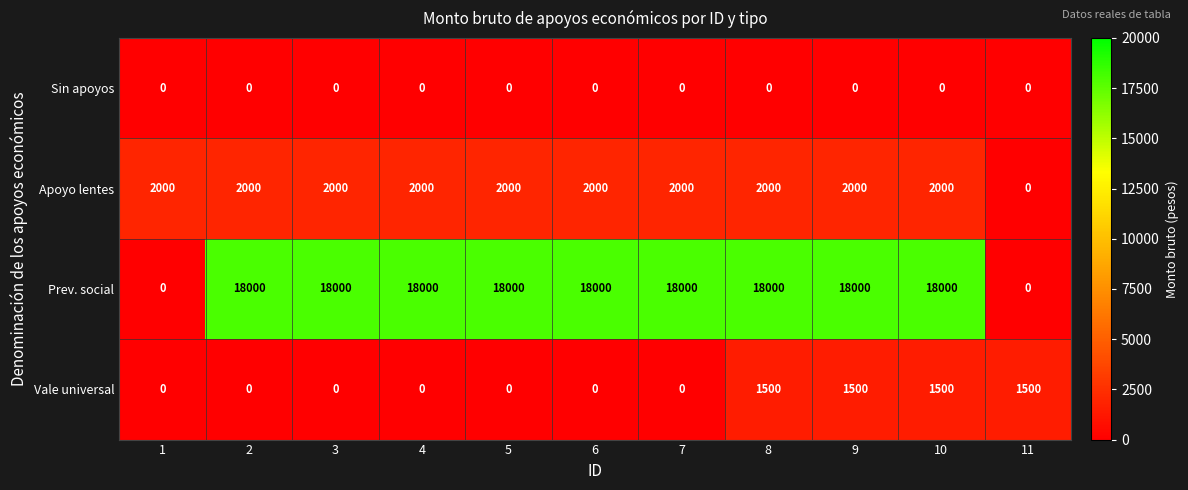

What is the sum of the Vale universal values at 11 and 8?

3000